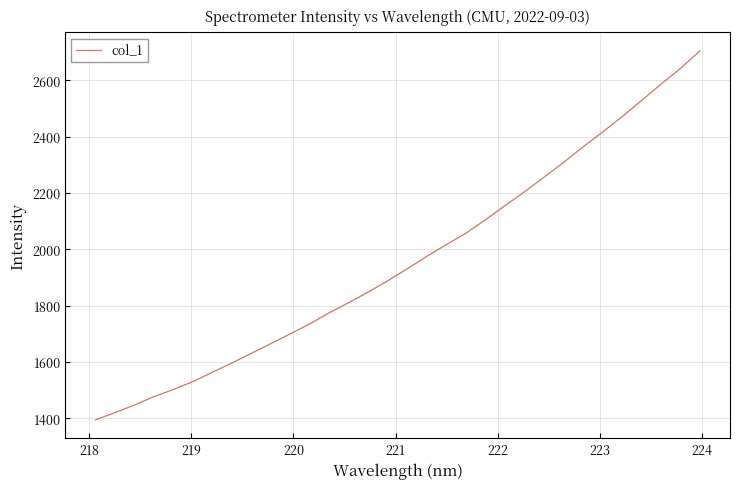

What is the minimum value shown in the chart?

1394.6